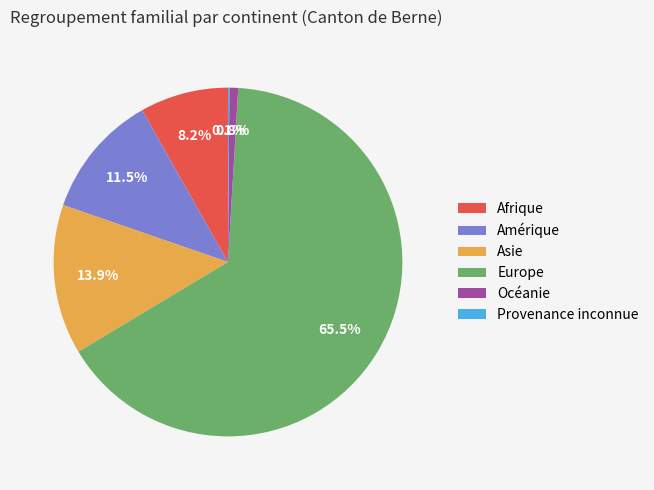

Between Amérique and Asie, which is larger?

Asie